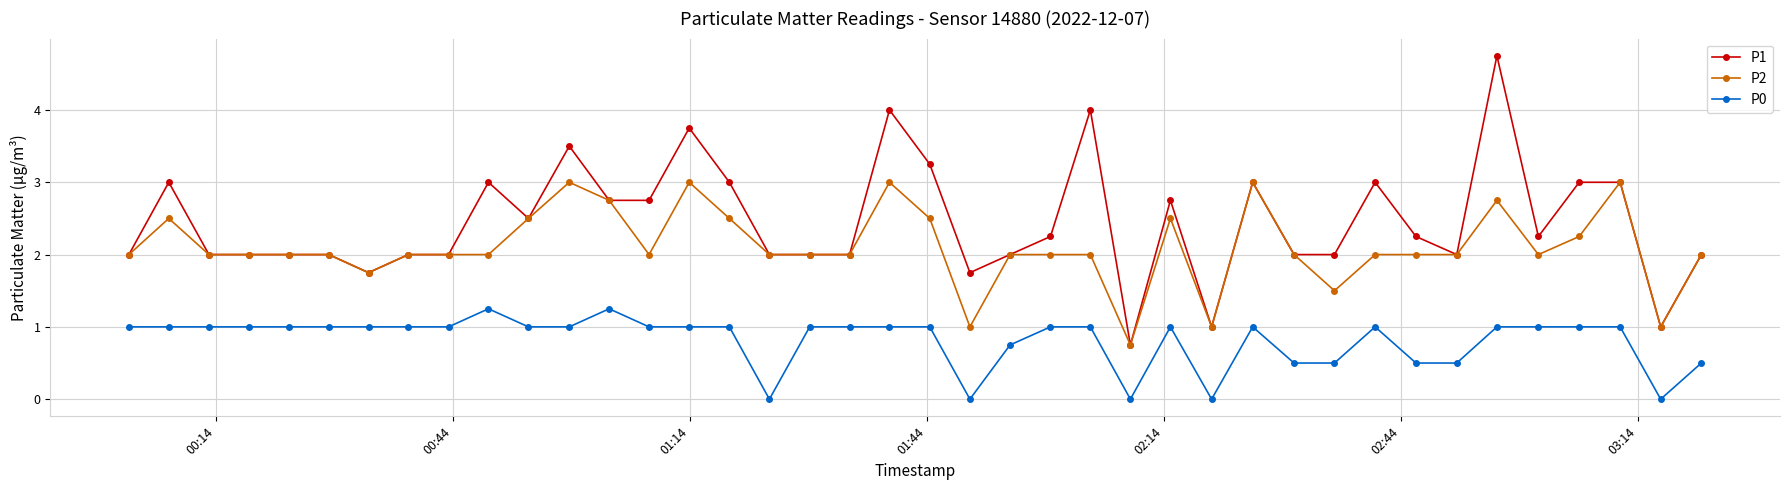

What are all the series names shown in the legend?

P1, P2, P0